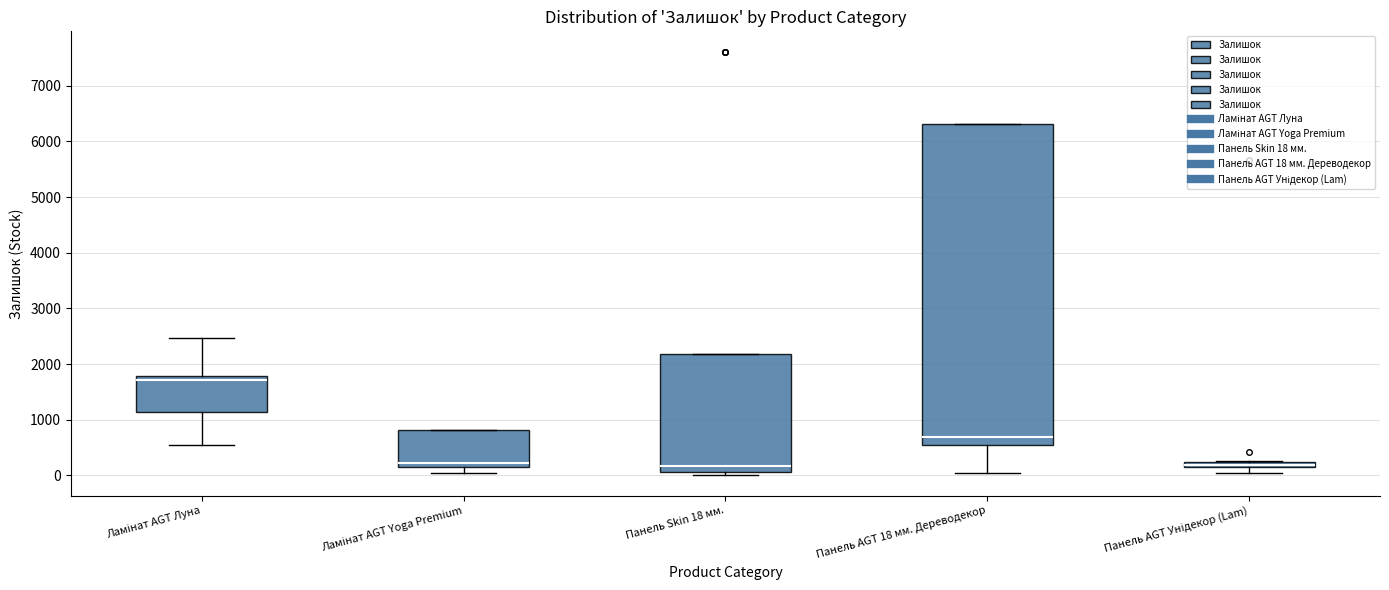

Comparing the boxes themselves (not the whiskers), which one is the tallest?

Панель AGT 18 мм. Дереводекор